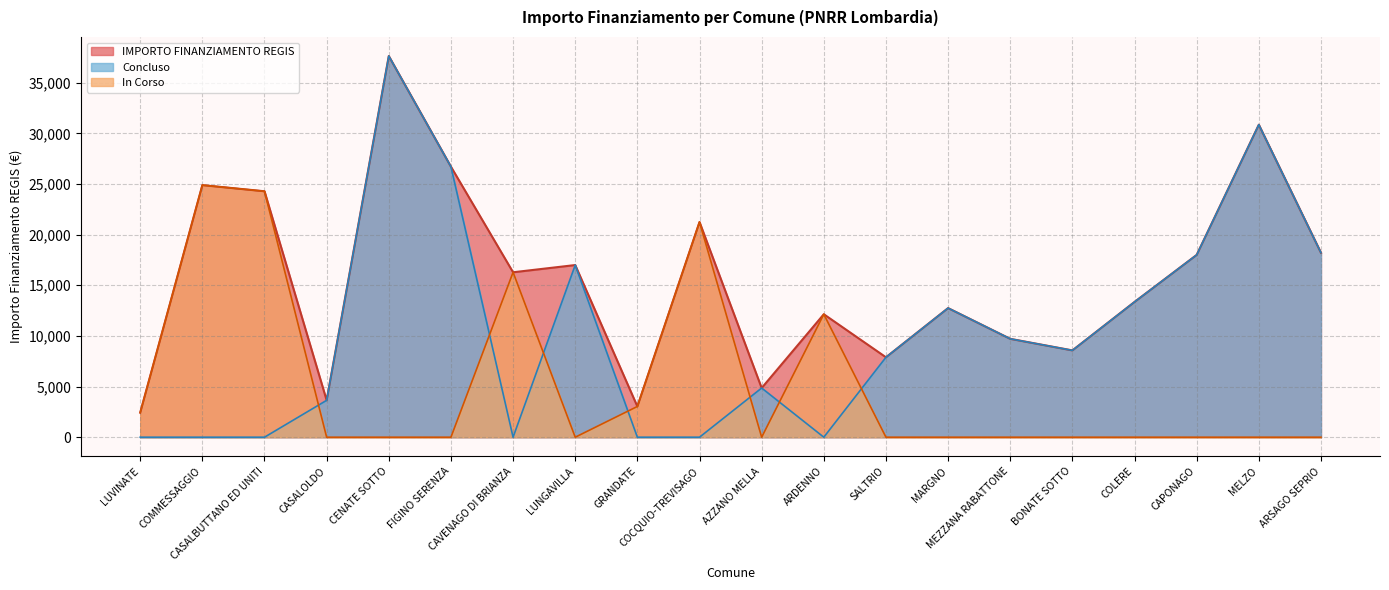

What is the difference between the maximum and minimum values in the IMPORTO FINANZIAMENTO REGIS series?

35206